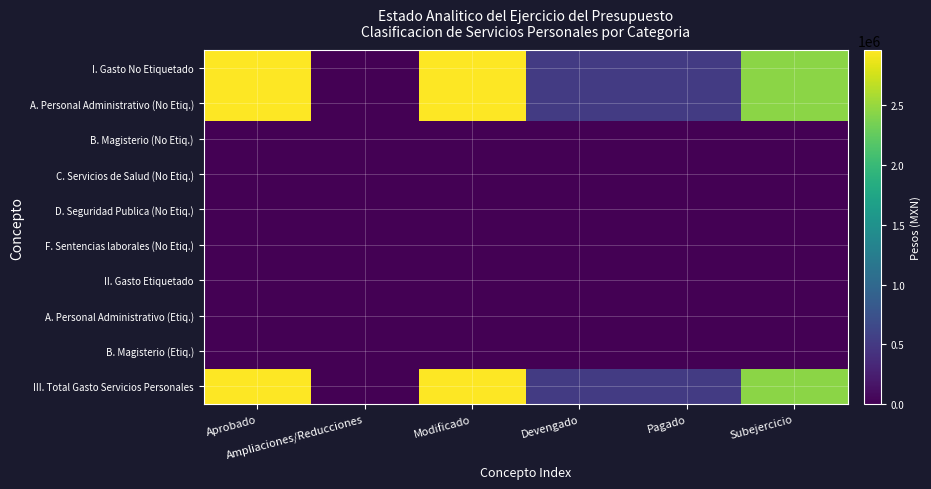

Reading left to right, what are all the values shown in this chart?

I. Gasto No Etiquetado: Aprobado=2962874.5	Ampliaciones/Reducciones=0.0	Modificado=2962874.5	Devengado=513183.5	Pagado=513183.5	Subejercicio=2449691.0
A. Personal Administrativo (No Etiq.): Aprobado=2962874.5	Ampliaciones/Reducciones=0.0	Modificado=2962874.5	Devengado=513183.5	Pagado=513183.5	Subejercicio=2449691.0
B. Magisterio (No Etiq.): Aprobado=0.0	Ampliaciones/Reducciones=0.0	Modificado=0.0	Devengado=0.0	Pagado=0.0	Subejercicio=0.0
C. Servicios de Salud (No Etiq.): Aprobado=0.0	Ampliaciones/Reducciones=0.0	Modificado=0.0	Devengado=0.0	Pagado=0.0	Subejercicio=0.0
D. Seguridad Publica (No Etiq.): Aprobado=0.0	Ampliaciones/Reducciones=0.0	Modificado=0.0	Devengado=0.0	Pagado=0.0	Subejercicio=0.0
F. Sentencias laborales (No Etiq.): Aprobado=0.0	Ampliaciones/Reducciones=0.0	Modificado=0.0	Devengado=0.0	Pagado=0.0	Subejercicio=0.0
II. Gasto Etiquetado: Aprobado=0.0	Ampliaciones/Reducciones=0.0	Modificado=0.0	Devengado=0.0	Pagado=0.0	Subejercicio=0.0
A. Personal Administrativo (Etiq.): Aprobado=0.0	Ampliaciones/Reducciones=0.0	Modificado=0.0	Devengado=0.0	Pagado=0.0	Subejercicio=0.0
B. Magisterio (Etiq.): Aprobado=0.0	Ampliaciones/Reducciones=0.0	Modificado=0.0	Devengado=0.0	Pagado=0.0	Subejercicio=0.0
III. Total Gasto Servicios Personales: Aprobado=2962874.5	Ampliaciones/Reducciones=0.0	Modificado=2962874.5	Devengado=513183.5	Pagado=513183.5	Subejercicio=2449691.0